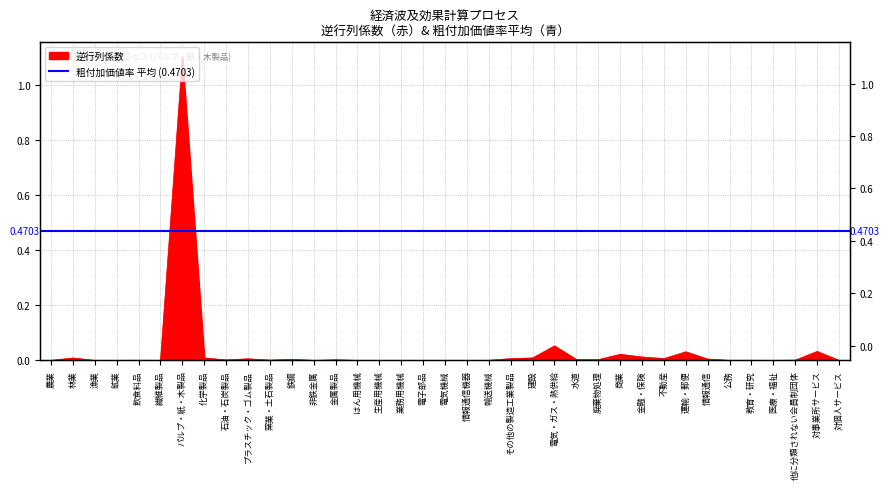

How many points are higher than both their immediate neighbors (excluding endpoints)?

13